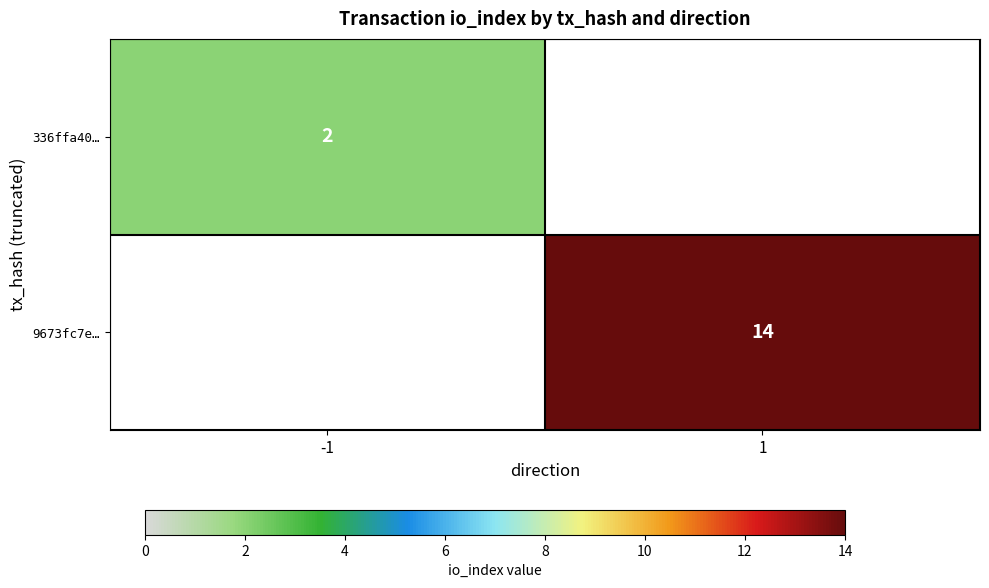

Which has a higher value, -1 or 1?

1